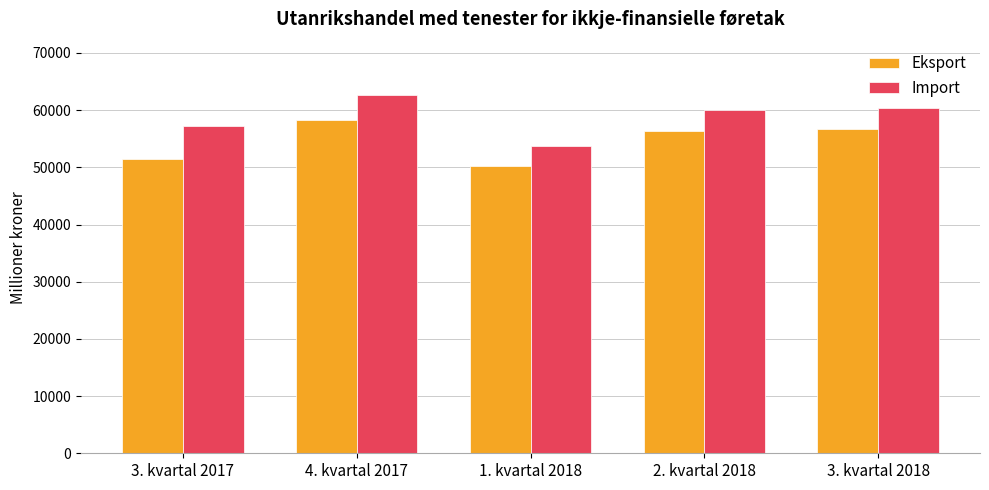

Reading right to left, extract all data points from this chart.

Eksport: 3. kvartal 2018=56713	2. kvartal 2018=56288	1. kvartal 2018=50315	4. kvartal 2017=58251	3. kvartal 2017=51412
Import: 3. kvartal 2018=60377	2. kvartal 2018=60020	1. kvartal 2018=53694	4. kvartal 2017=62592	3. kvartal 2017=57311